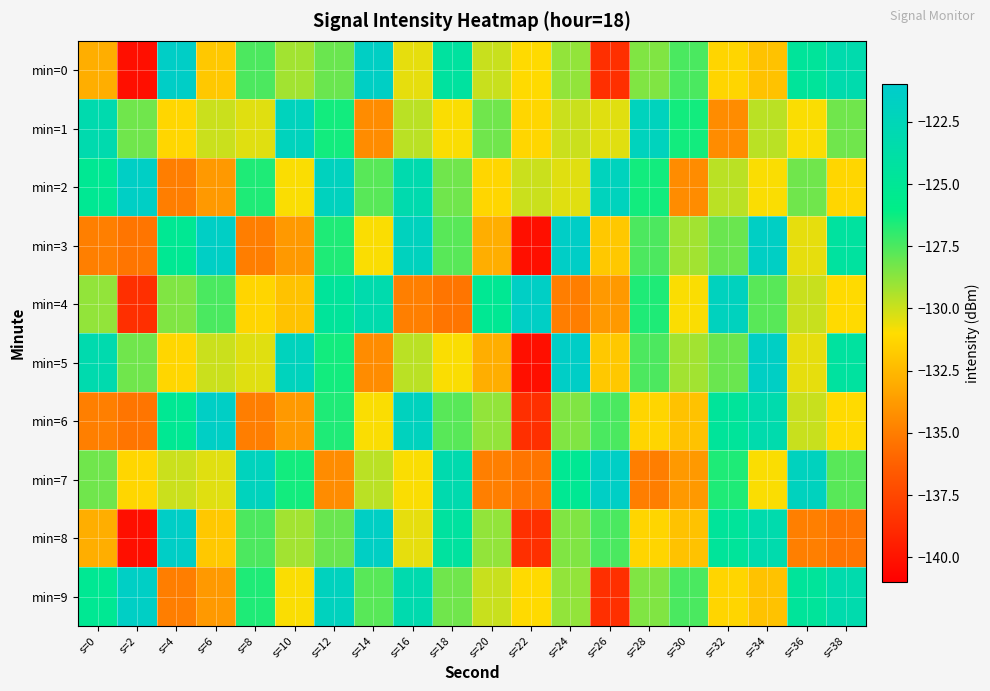

At s=18, list the series in order from largest to smallest.

min=7, min=0, min=8, min=3, min=6, min=2, min=9, min=1, min=5, min=4